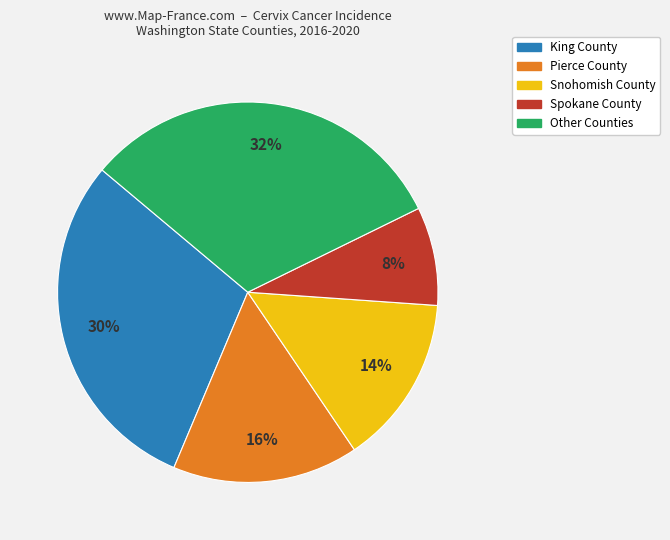

To the nearest percent, what is the average slice percentage?

20%